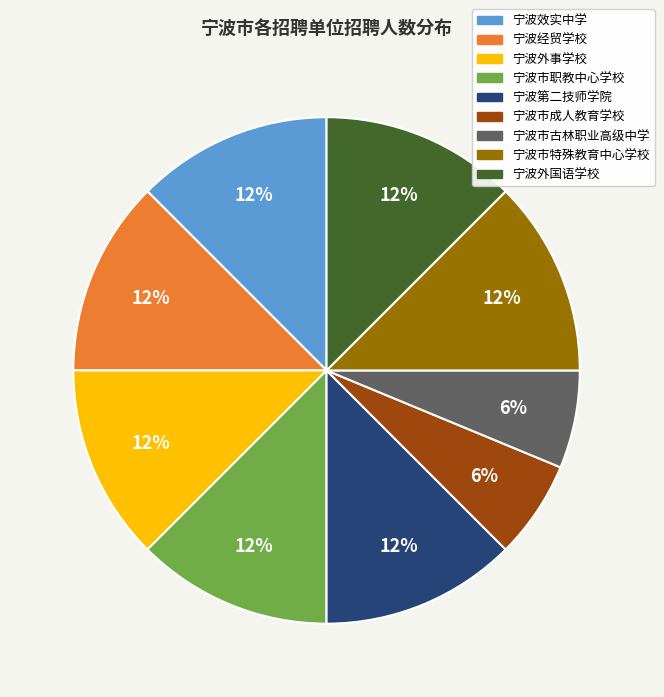

To the nearest percent, what is the difference between the largest and smallest slice percentages?

6%